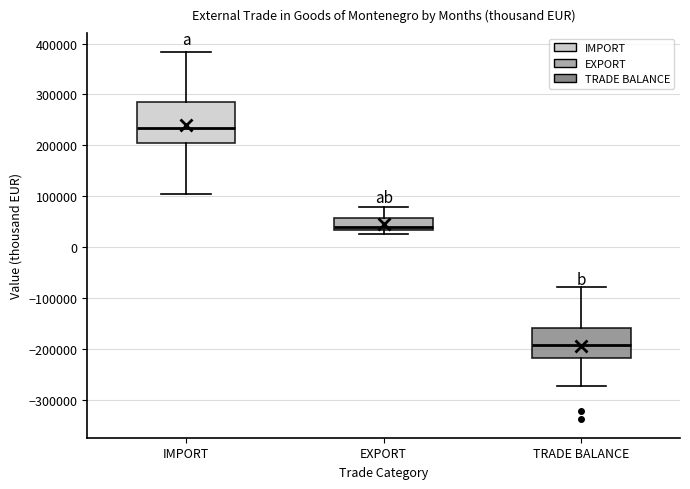

Where does the median line of the box for TRADE BALANCE sit on the y-axis? The values are not printed on the chart, so give them approximately, as read against the axis.

-190000